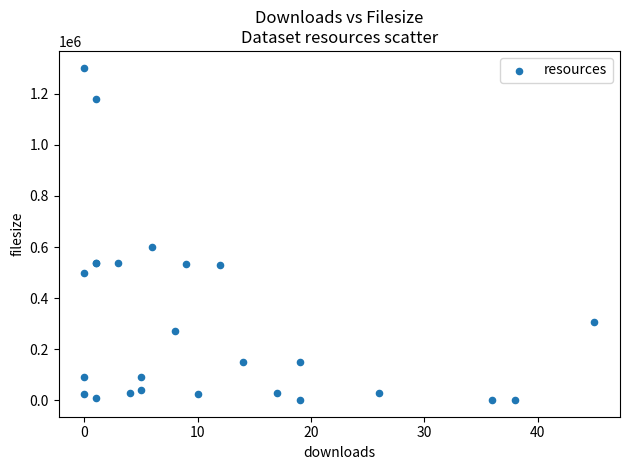

What Y value in the scatter plot is closest to 651724?

599087